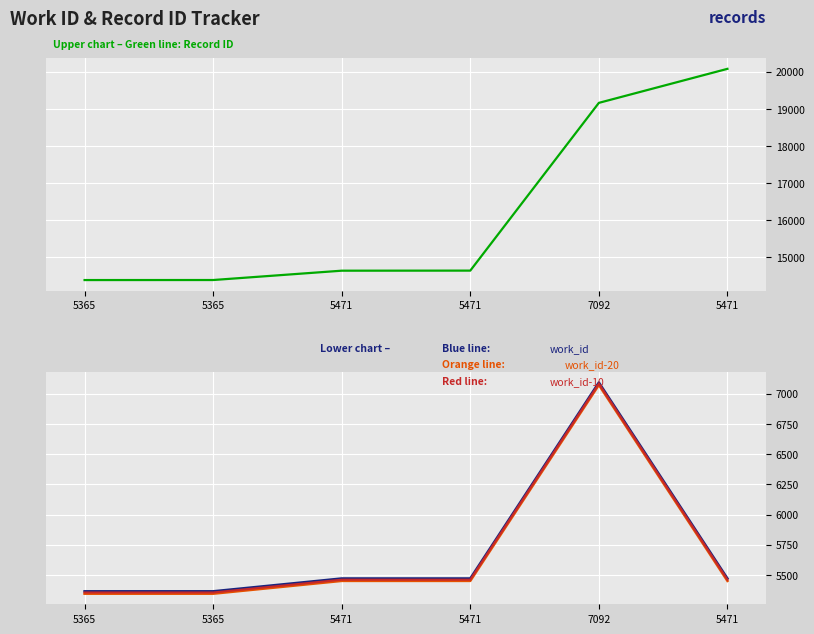

Is the value of work_id (orange) at 5365 greater than the value of id (upper) at 5471?

No